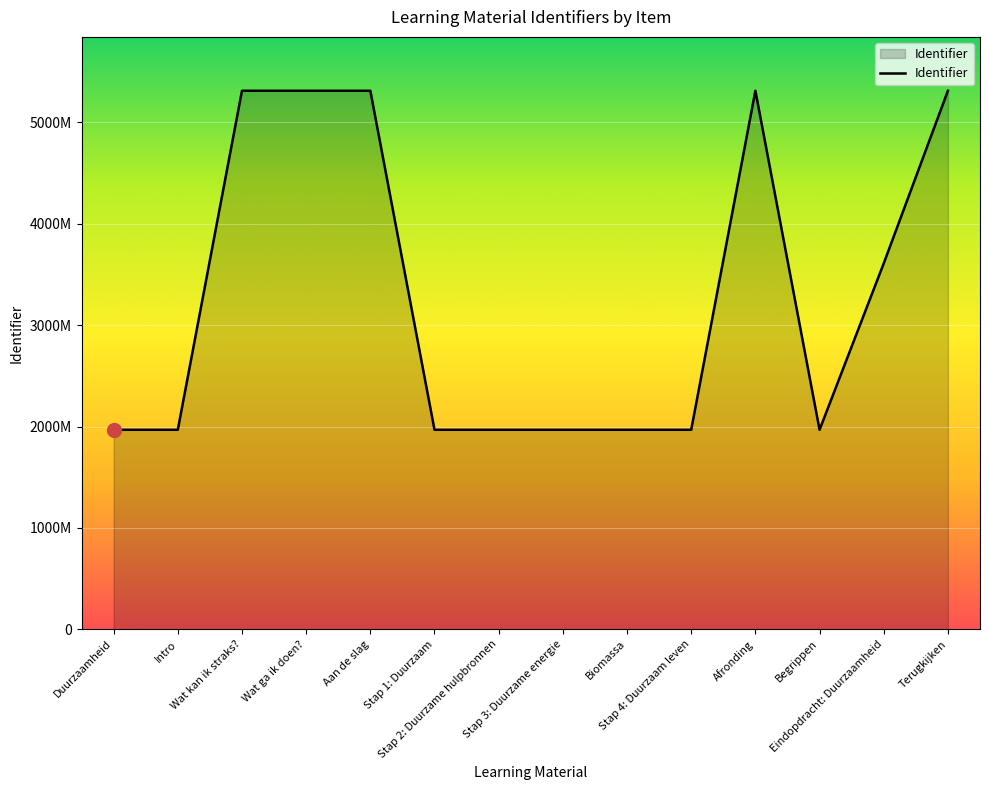

Is it true that the value at Stap 1: Duurzaam is 3093819?

False